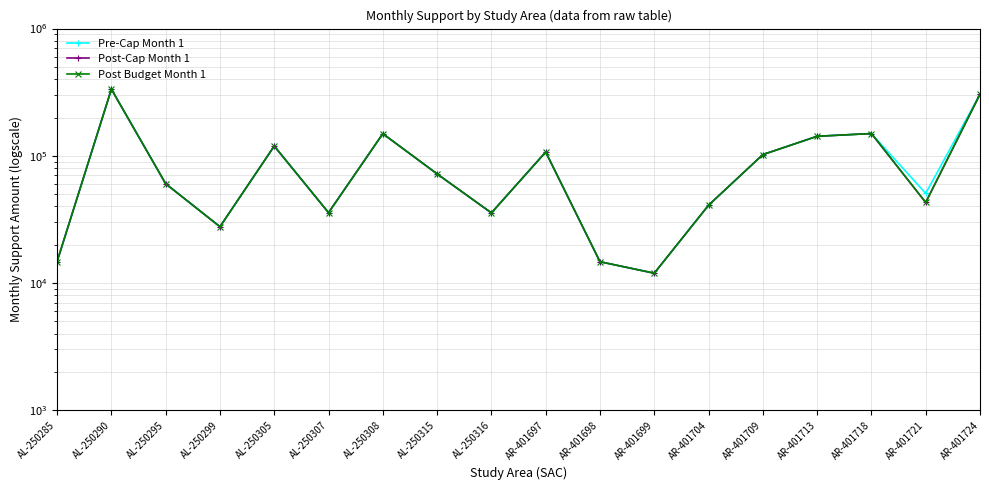

Rank the series at AL-250299 from lowest to highest value.

Pre-Cap Month 1, Post-Cap Month 1, Post Budget Month 1